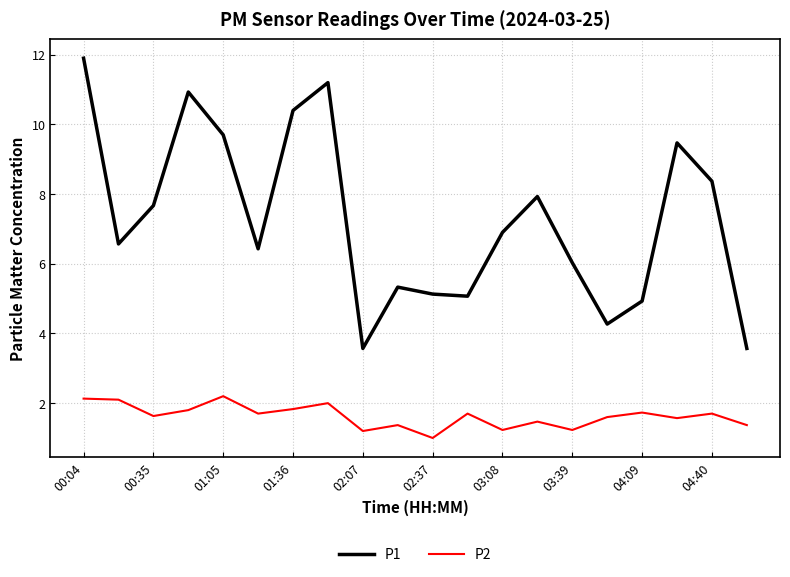

What is the average value of the P1 series?

7.3